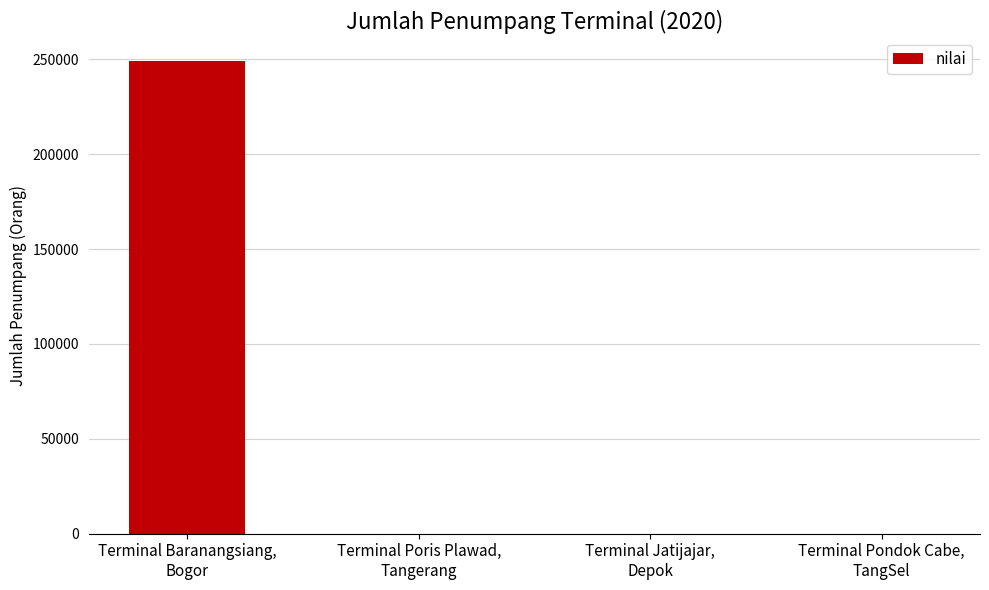

Is it true that the value at Terminal Pondok Cabe,
TangSel is 0?

True